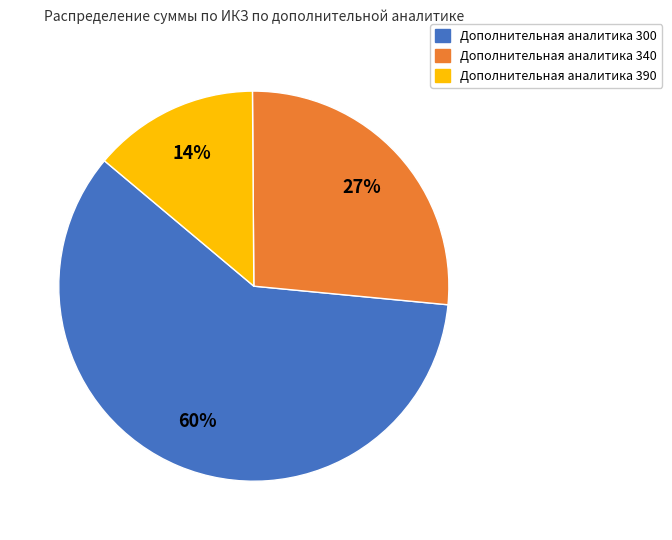

How many segments does this pie chart have?

3